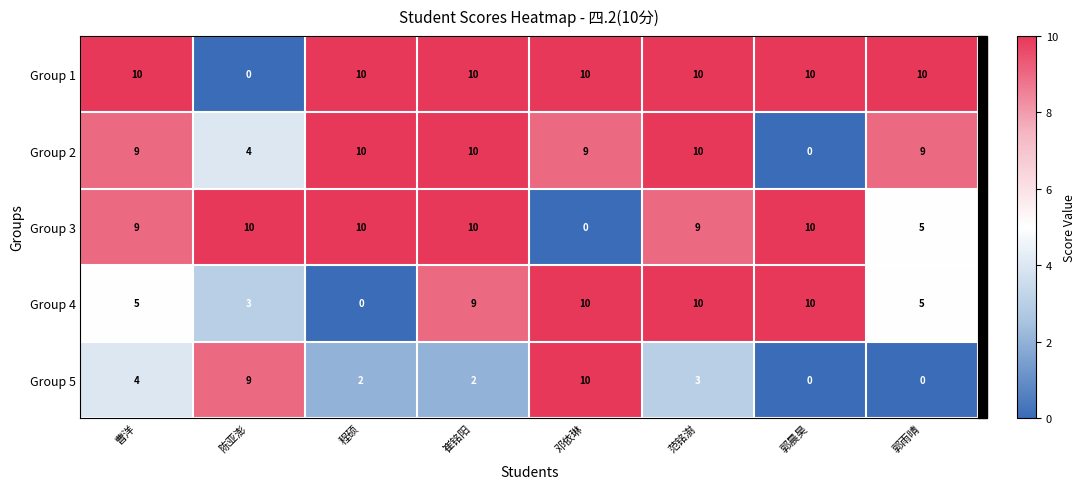

True or false: Group 5 has a value of 0 at 郭晨昊.

True